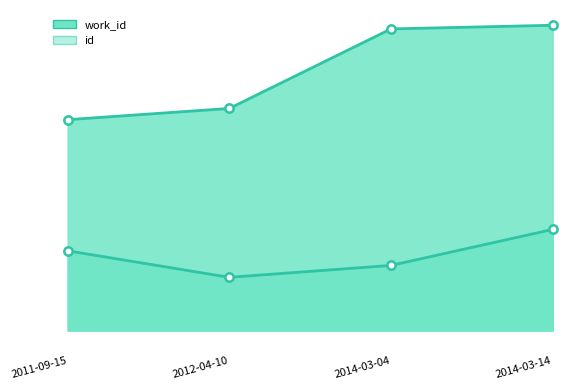

Between 2011-09-15 and 2014-03-04, which is larger?

2011-09-15